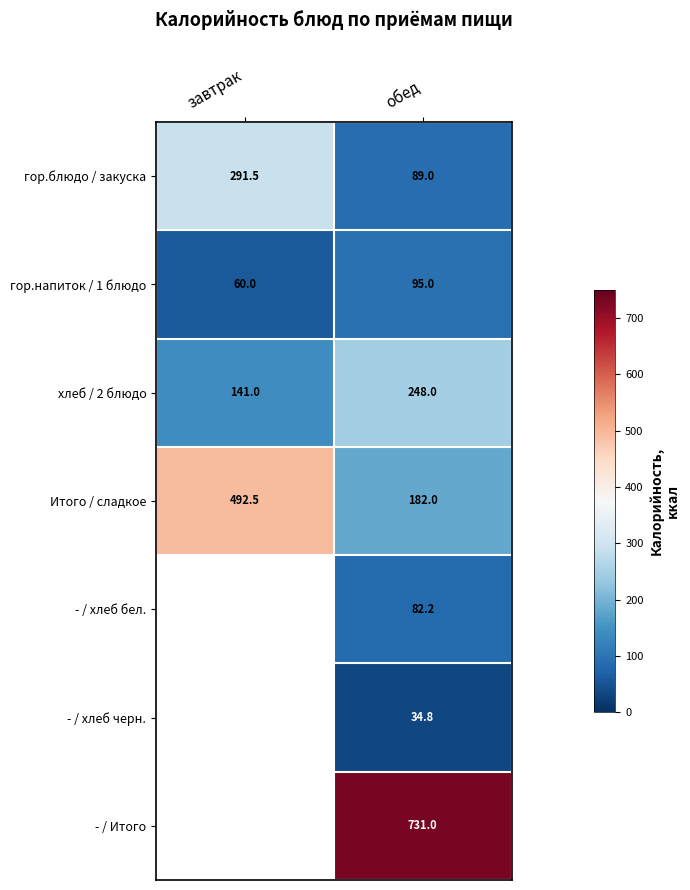

At обед, list the series in order from smallest to largest.

- / хлеб черн., - / хлеб бел., гор.блюдо / закуска, гор.напиток / 1 блюдо, Итого / сладкое, хлеб / 2 блюдо, - / Итого